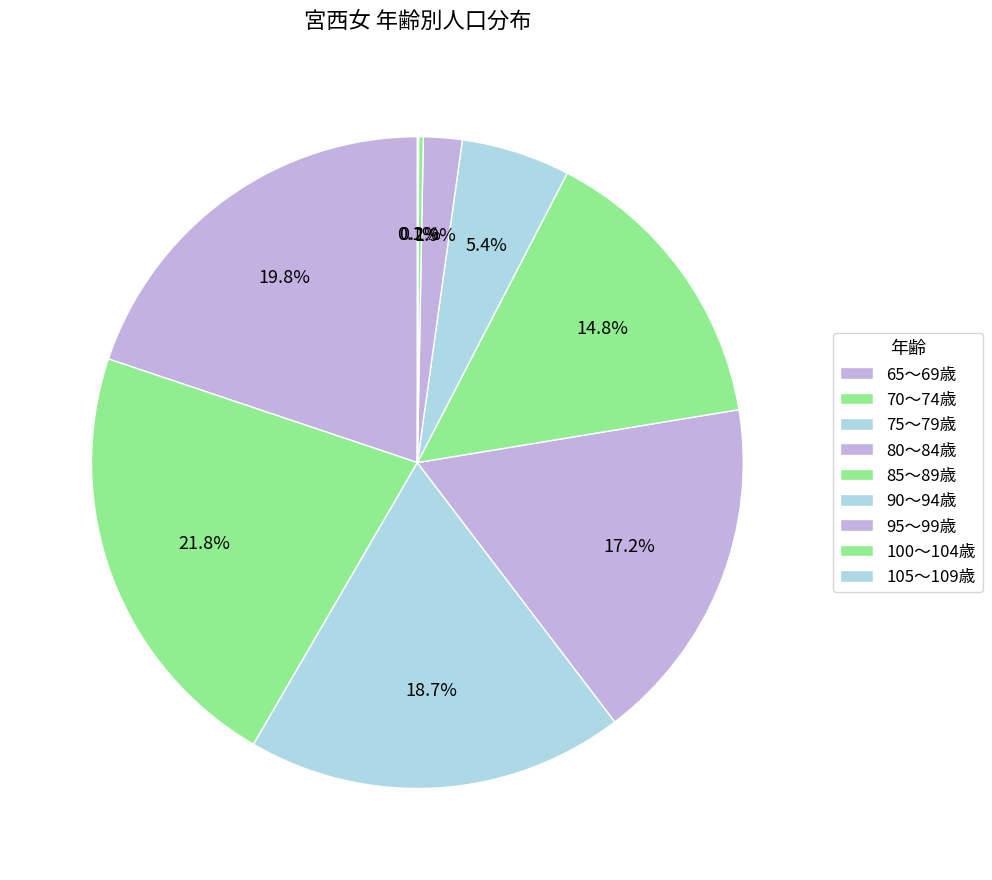

Which slice is the largest?

70～74歳